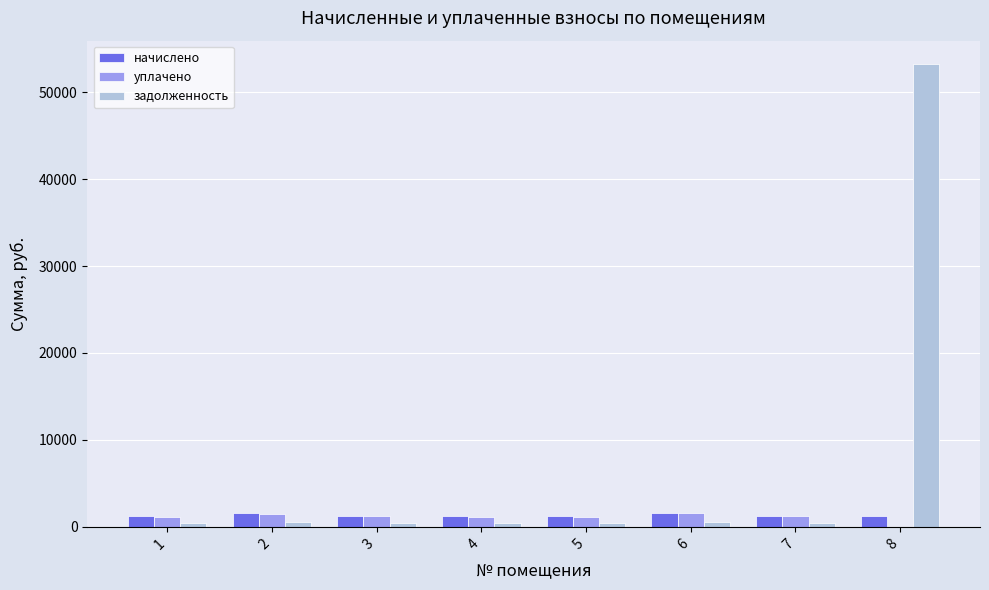

What is the sum of all задолженность values?

56392.9